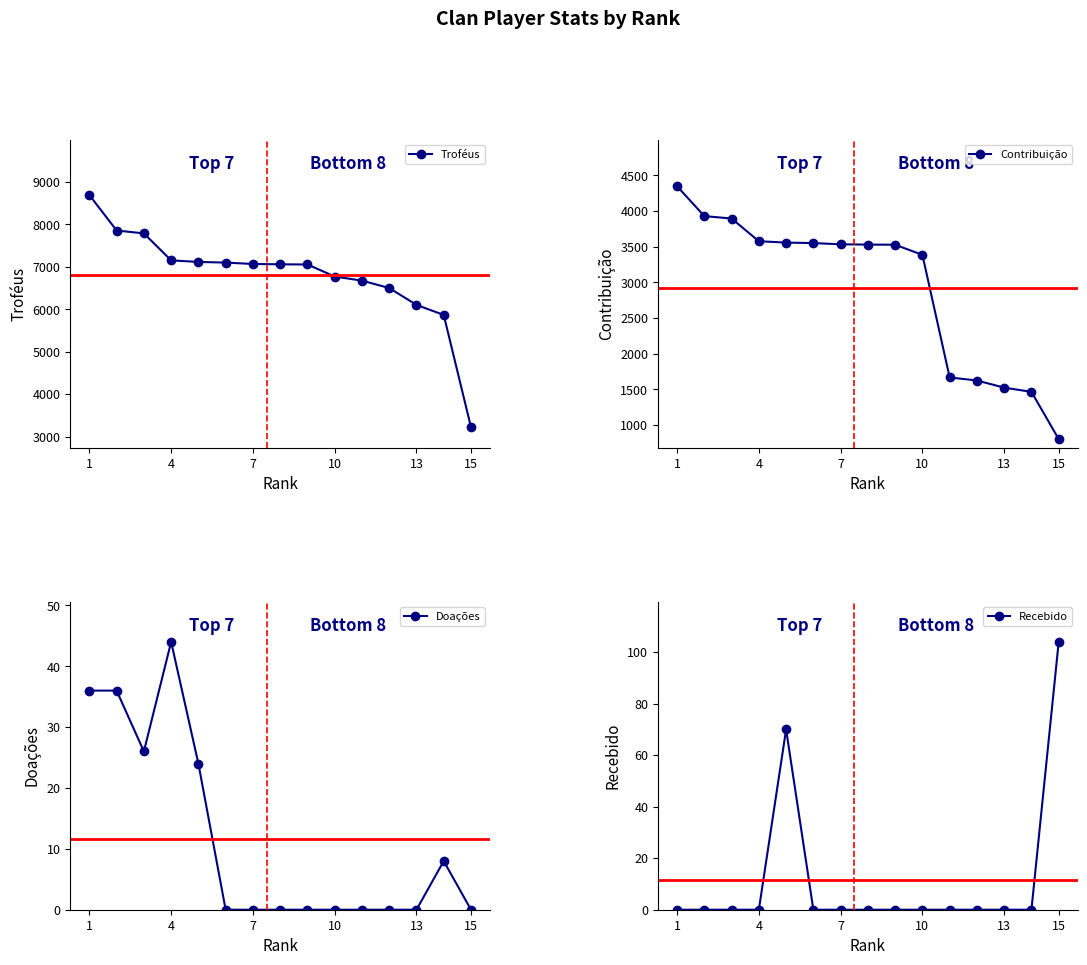

Which category has the highest value in the Doações series?

4